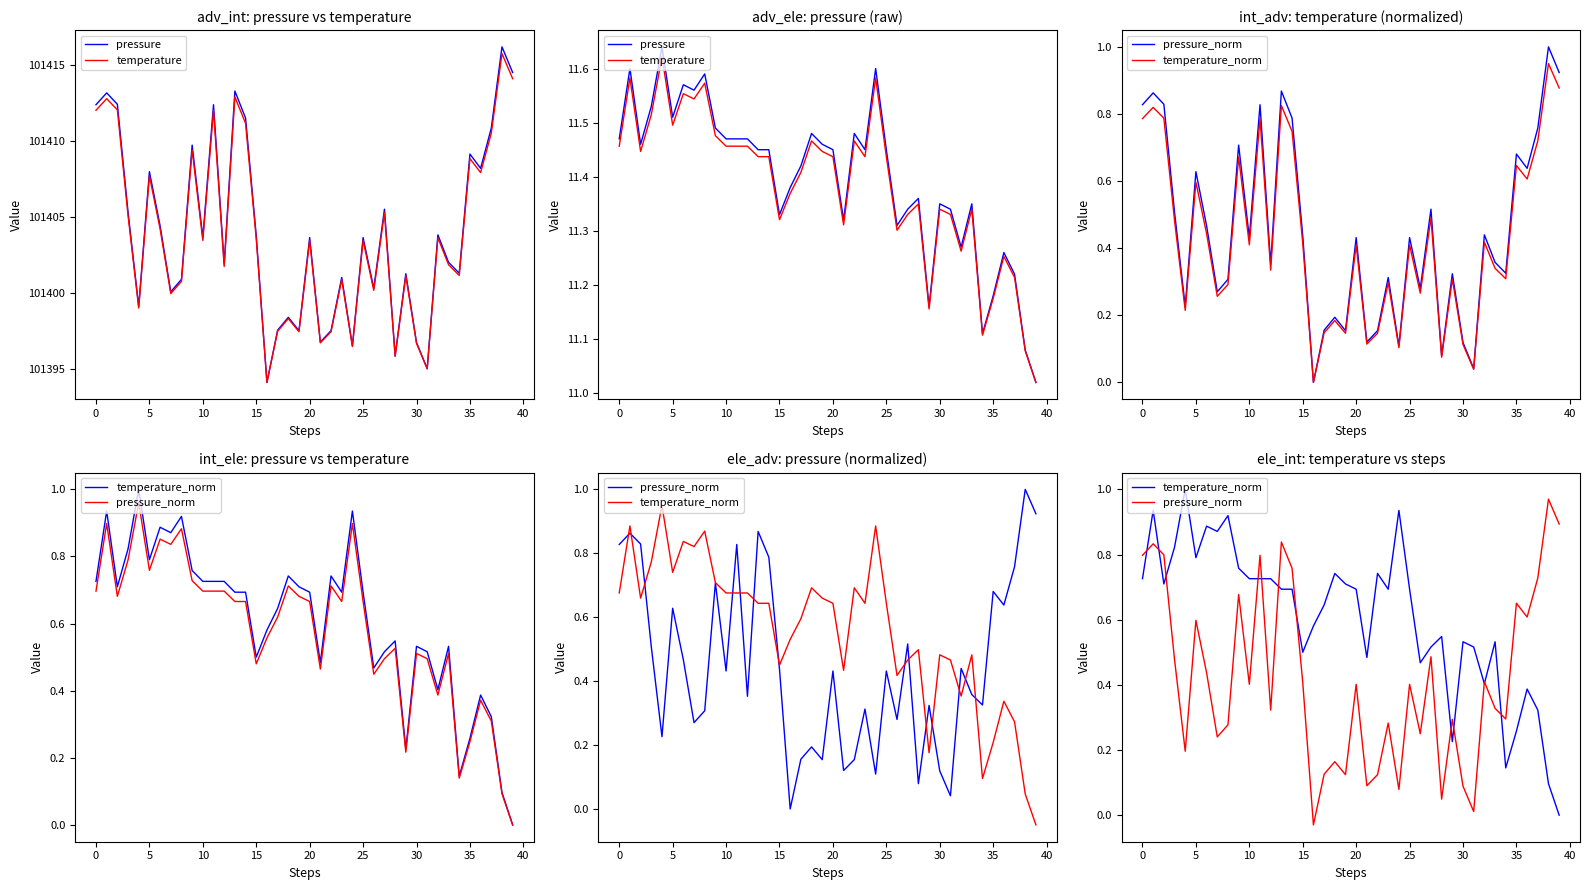

What is the difference between the second highest and second lowest values in the temperature series?

0.5